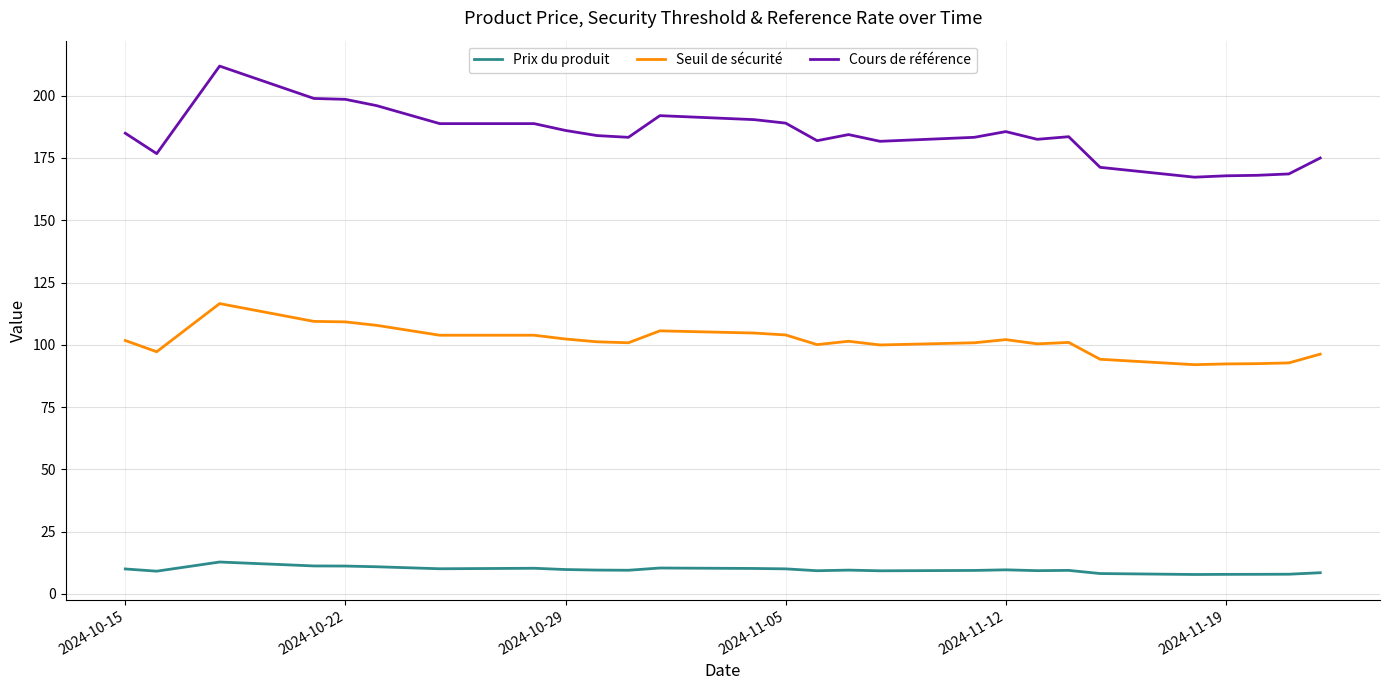

True or false: Prix du produit and Seuil de sécurité cross at least once.

False